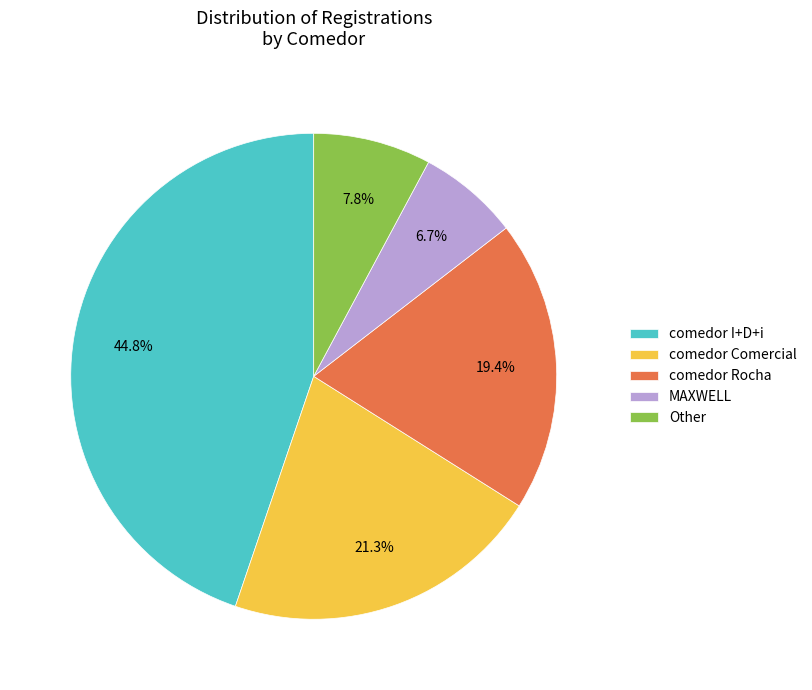

Which has a higher value, comedor Comercial or comedor I+D+i?

comedor I+D+i